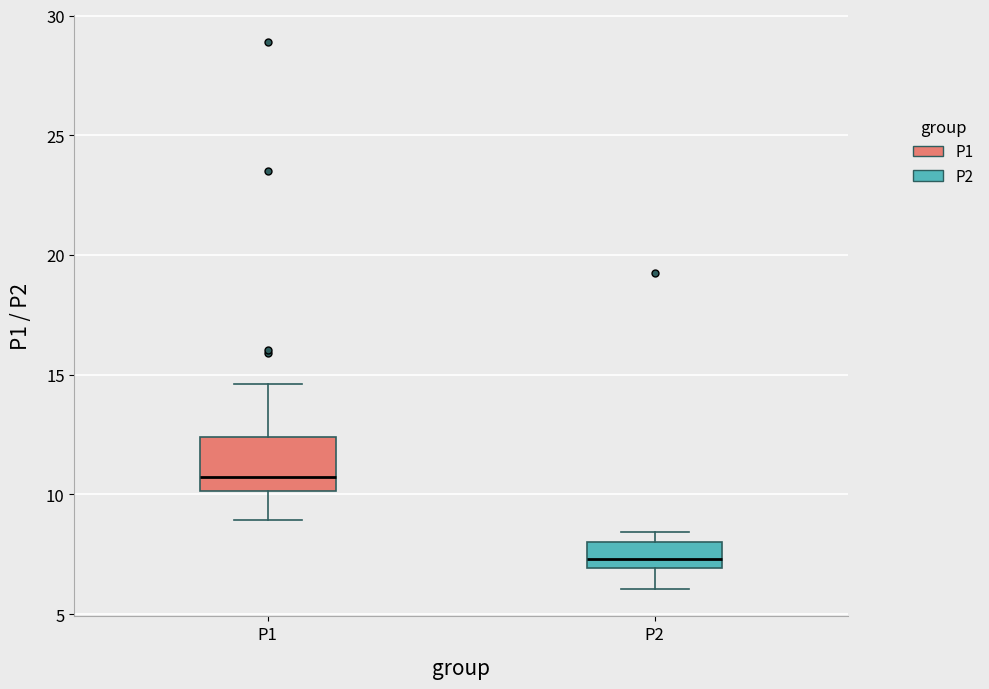

Comparing the boxes themselves (not the whiskers), which one is the tallest?

P1